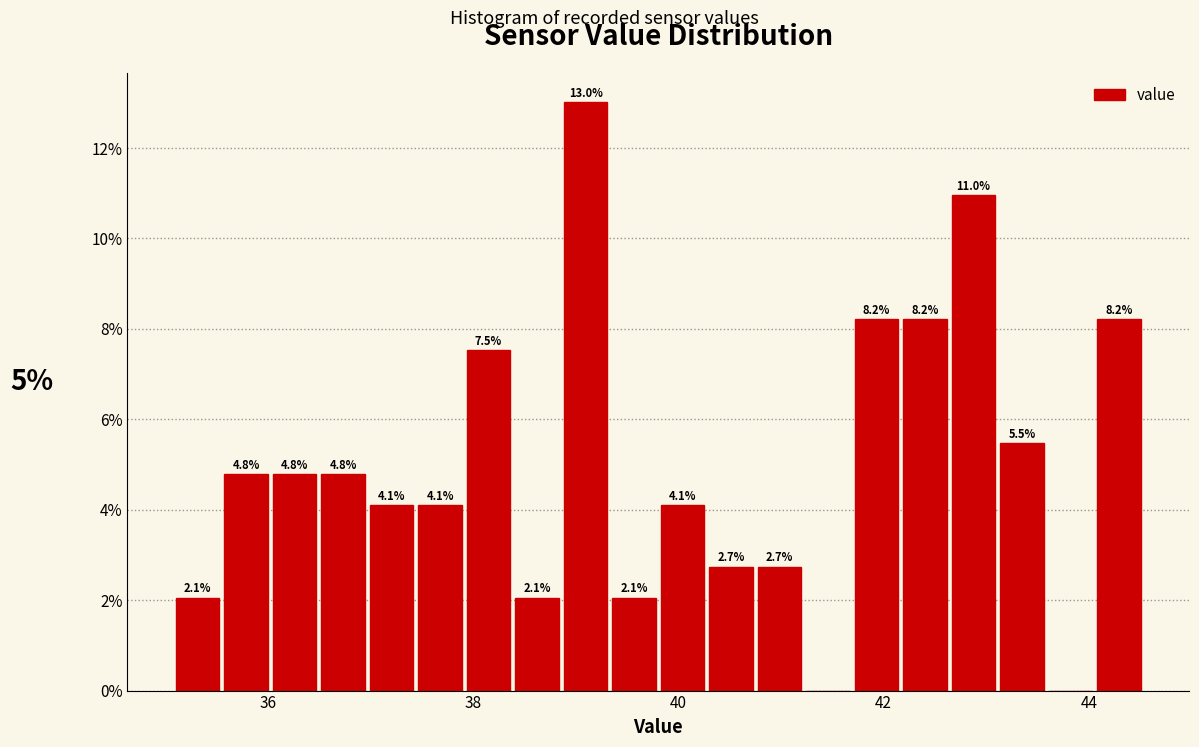

Read against the x-axis, roughly where is the centre of the tallest bar?

39.0